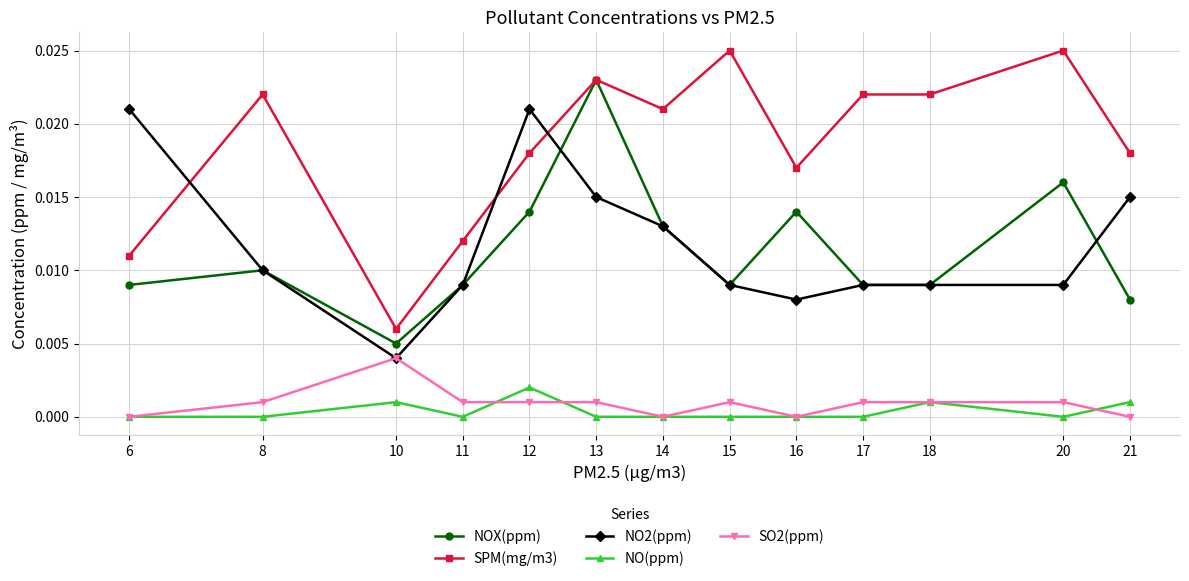

List the series in order of their peak value, highest first.

SPM(mg/m3), NOX(ppm), NO2(ppm), SO2(ppm), NO(ppm)